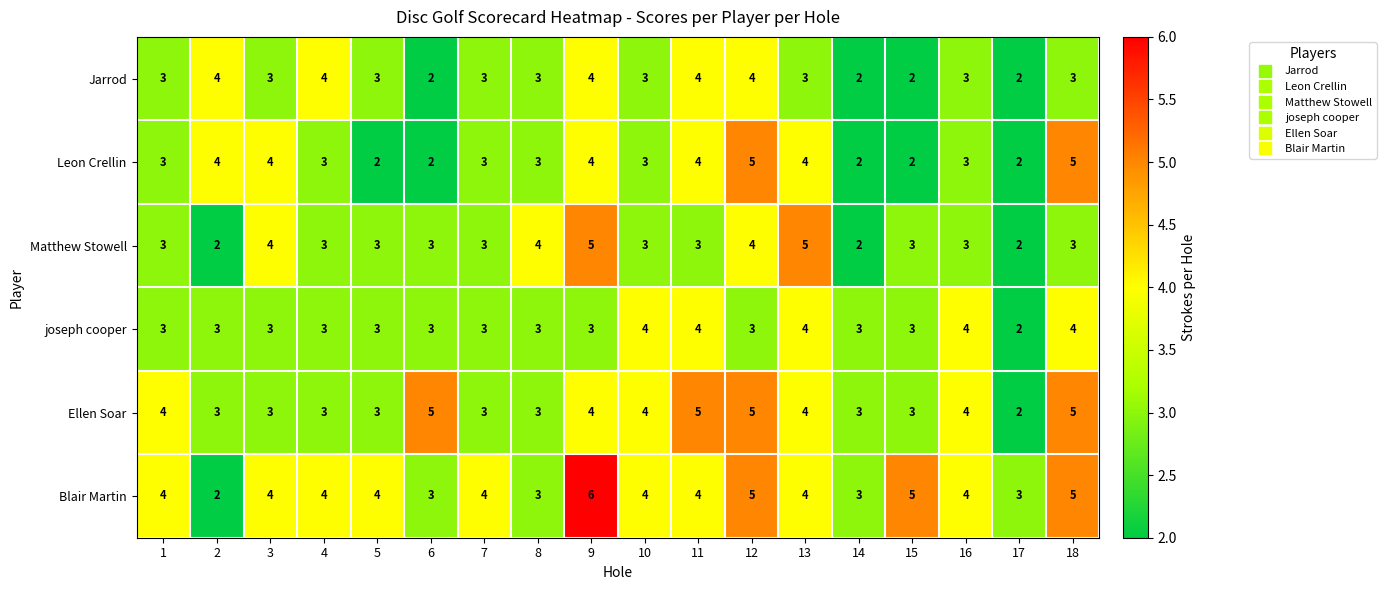

True or false: Jarrod has a value of 4 at 17.

False